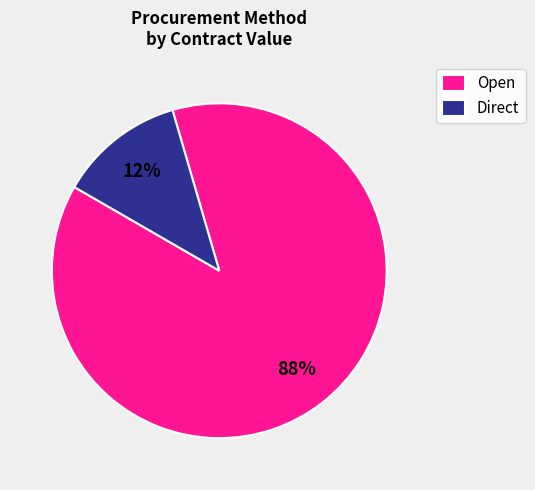

Is it true that Open is 99% of the pie?

False